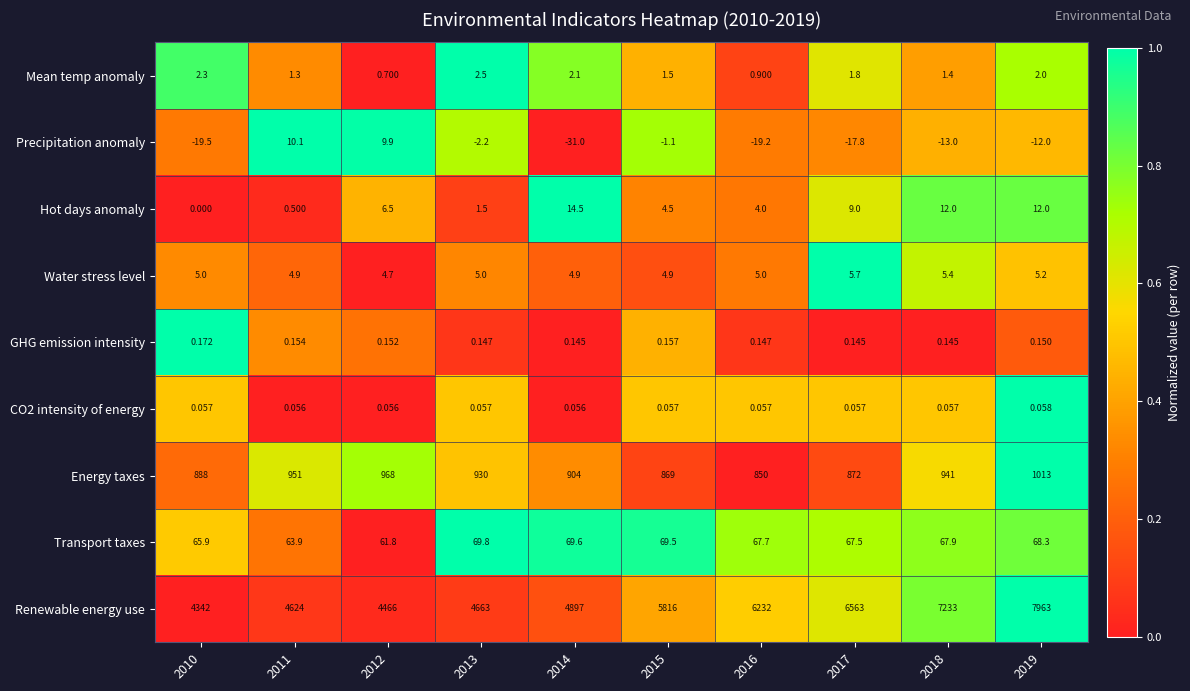

Which series has the largest total across all categories?

Renewable energy use